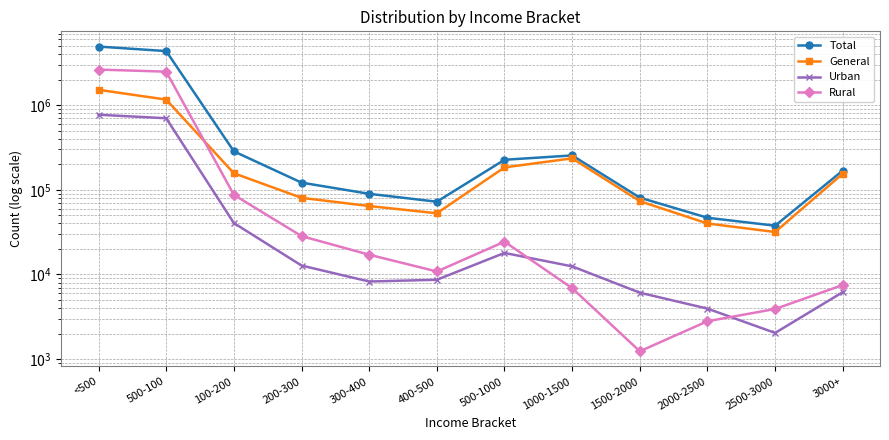

True or false: General has a value of 237997 at 100-200.

False